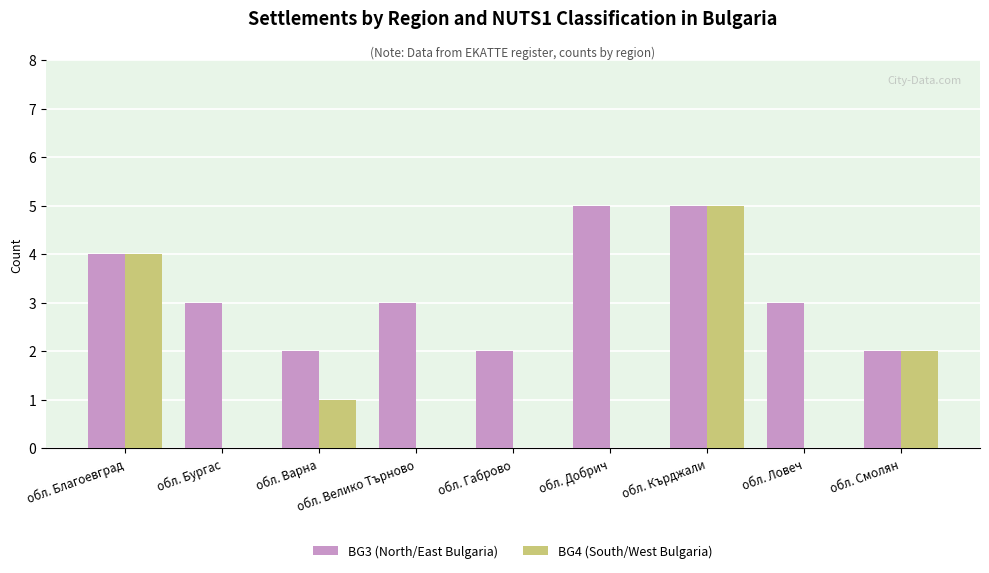

At which category is the sum across all series the highest?

обл. Кърджали